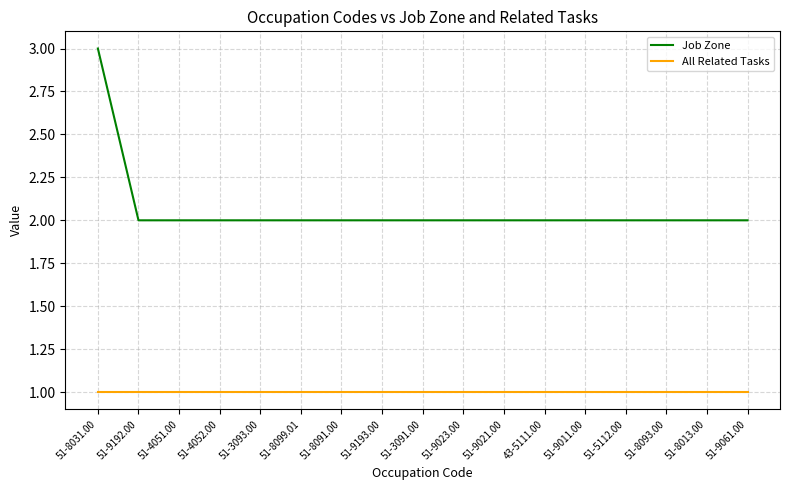

Which series has the largest total across all categories?

Job Zone